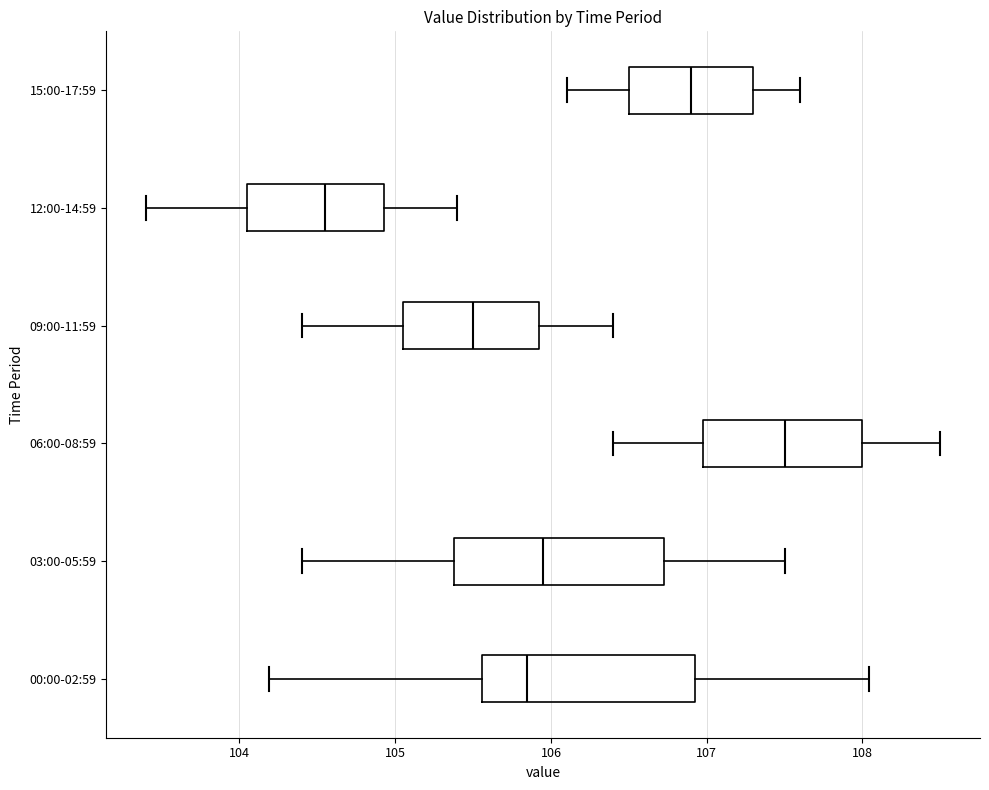

Reading bottom to top, read every box against the x-axis: the position of its median line, the range the box covers, and the ends of its whiskers. The values are not printed on the chart, so give them approximately, as read against the axis.

00:00-02:59: median 105.8, box 105.6 to 106.9, whiskers 104.2 to 108.0
03:00-05:59: median 106.0, box 105.4 to 106.7, whiskers 104.4 to 107.5
06:00-08:59: median 107.5, box 107.0 to 108.0, whiskers 106.4 to 108.5
09:00-11:59: median 105.5, box 105.1 to 105.9, whiskers 104.4 to 106.4
12:00-14:59: median 104.6, box 104.1 to 104.9, whiskers 103.4 to 105.4
15:00-17:59: median 106.9, box 106.5 to 107.3, whiskers 106.1 to 107.6